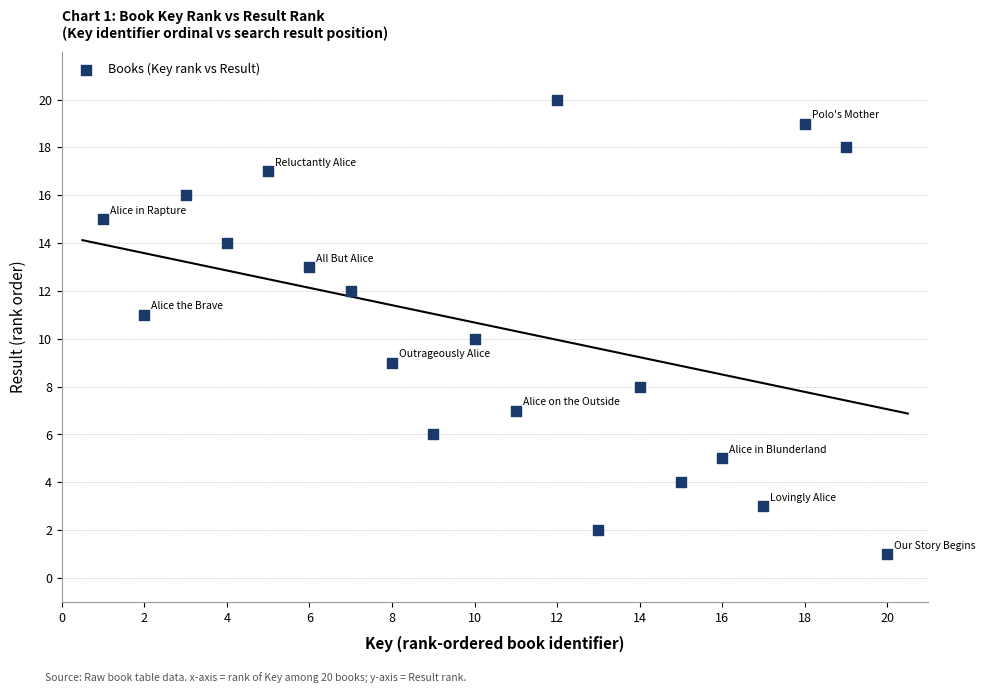

What is the range of Y values (max minus min)?

19